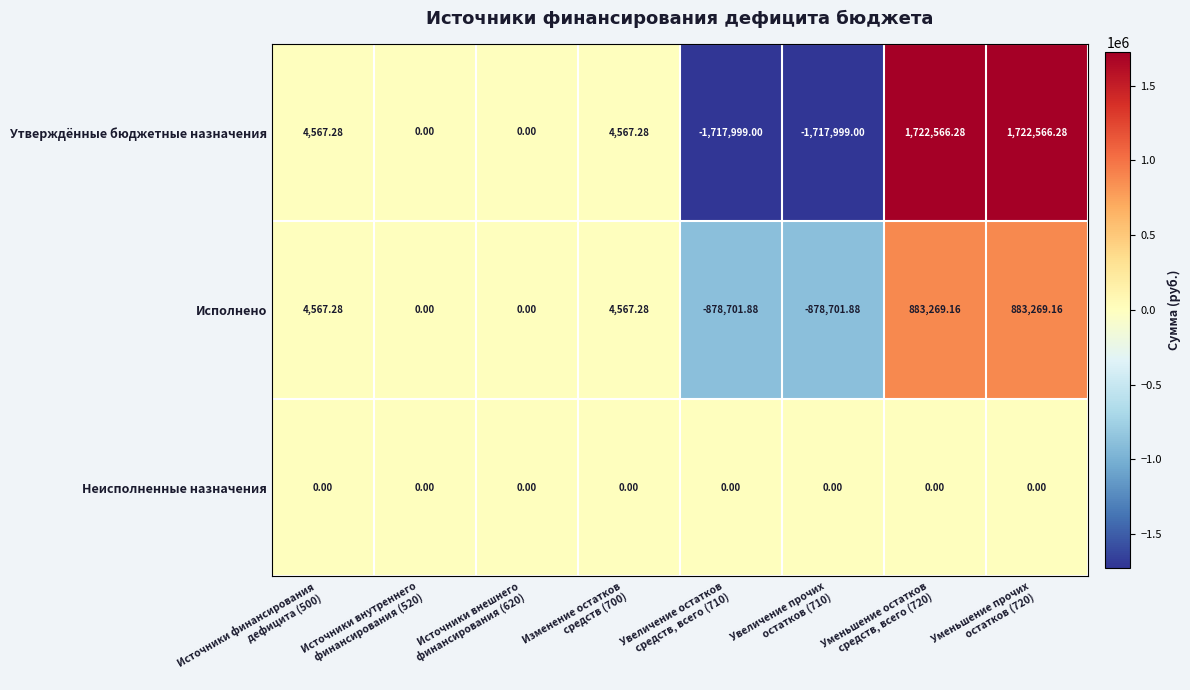

Which series has the largest range (max minus min)?

Утверждённые бюджетные назначения